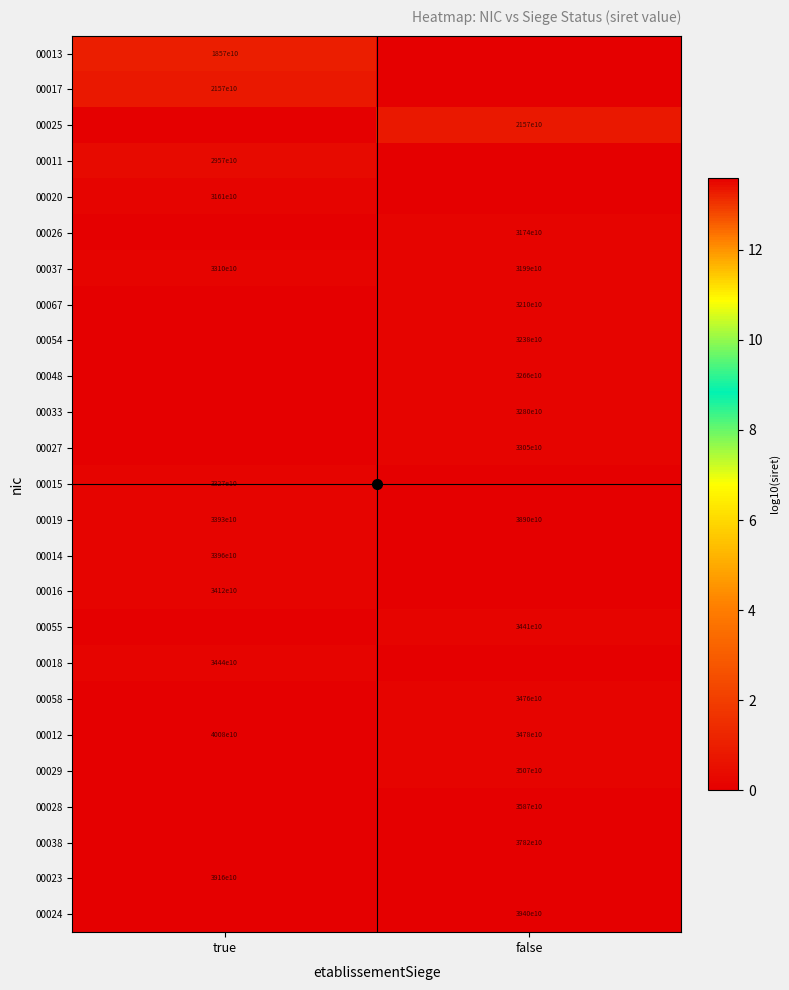

True or false: 00018 has a value of -7.1 at false.

False